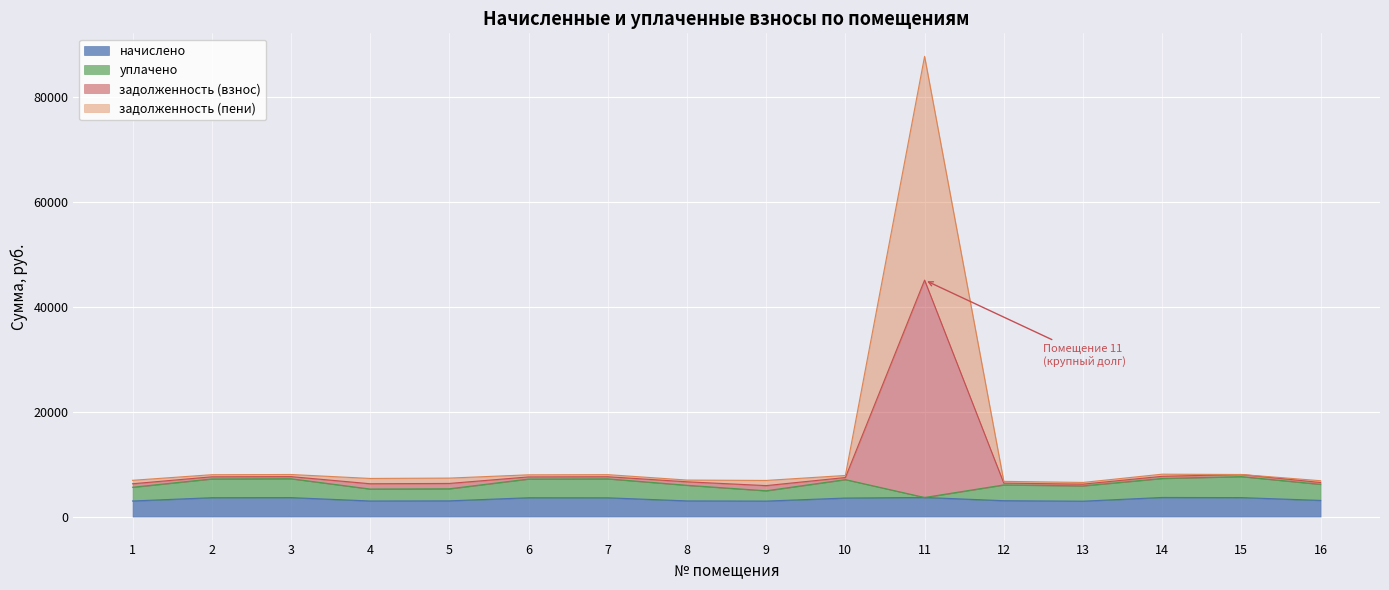

Is it true that задолженность (пени) equals 3107.7 at 14?

False